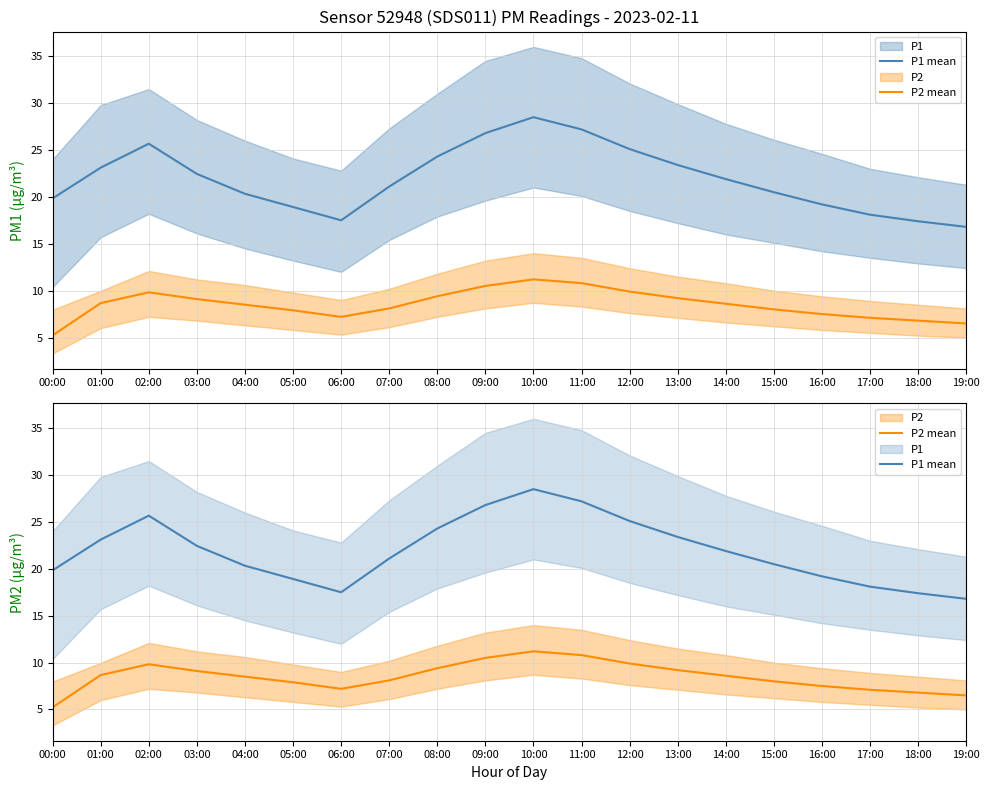

Is it true that P1 mean equals 8.0 at 11:00?

False